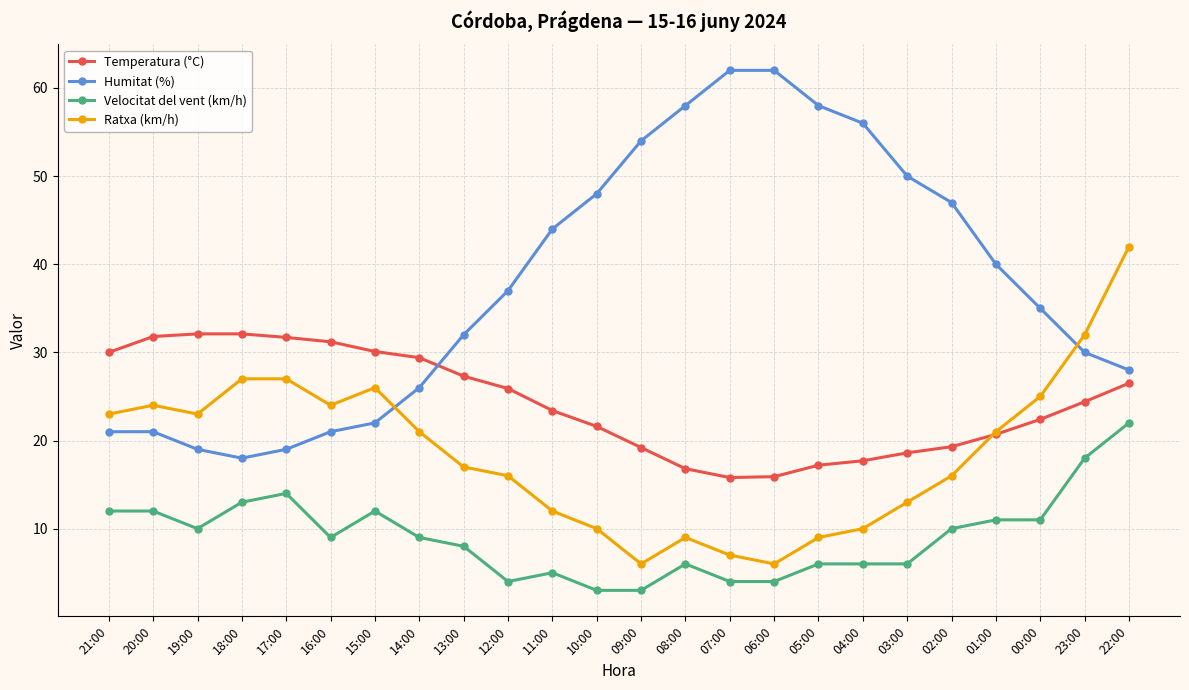

What is the total value across all series at 11:00?

84.4